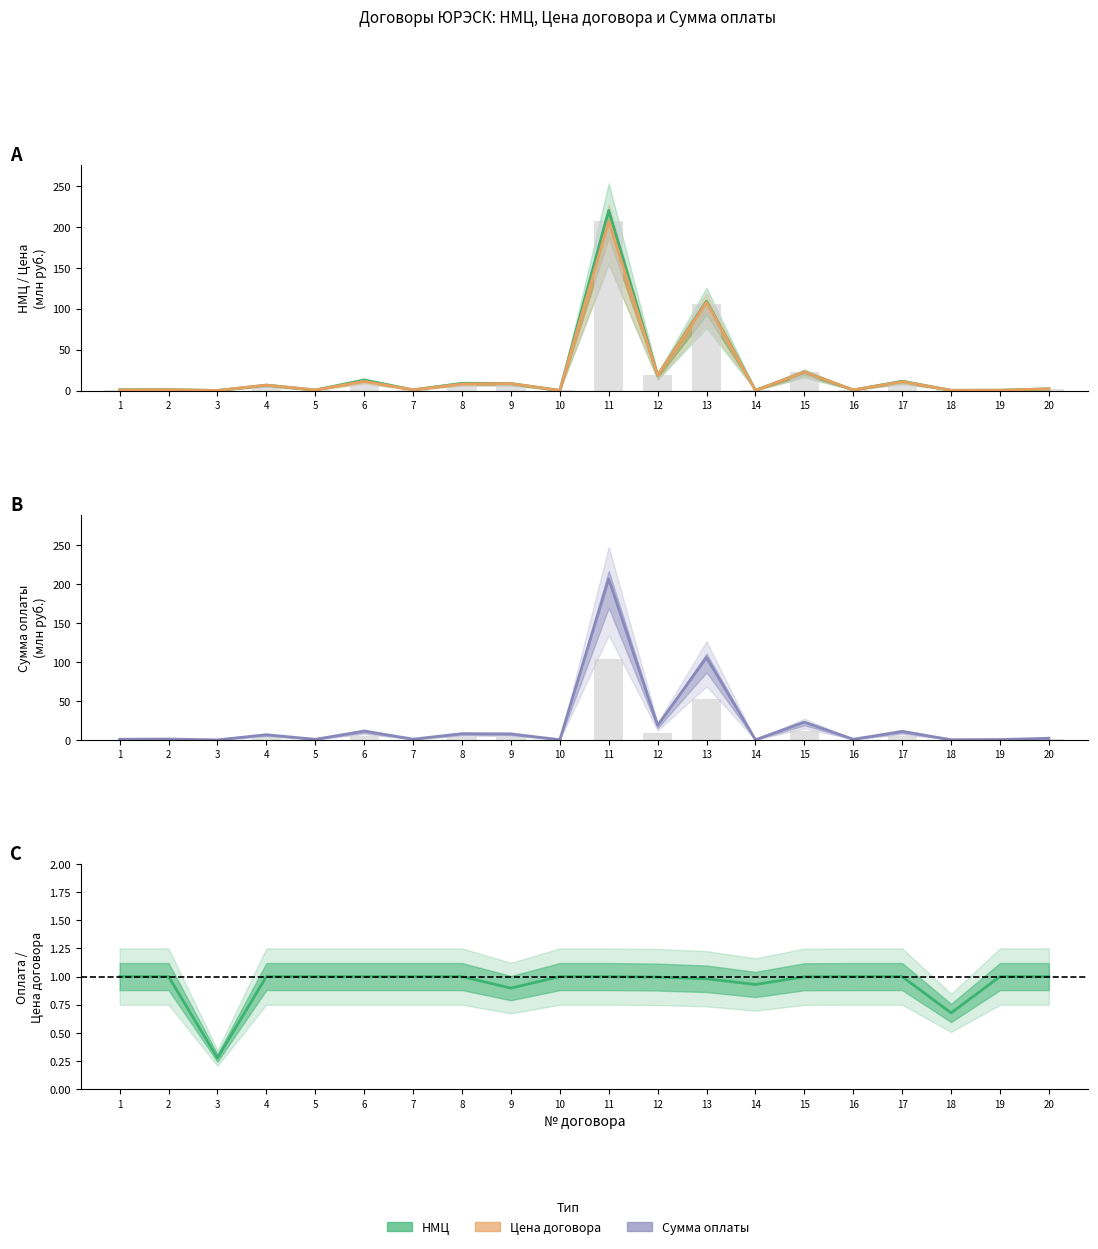

Where does the Сумма оплаты series first go above 2?

4